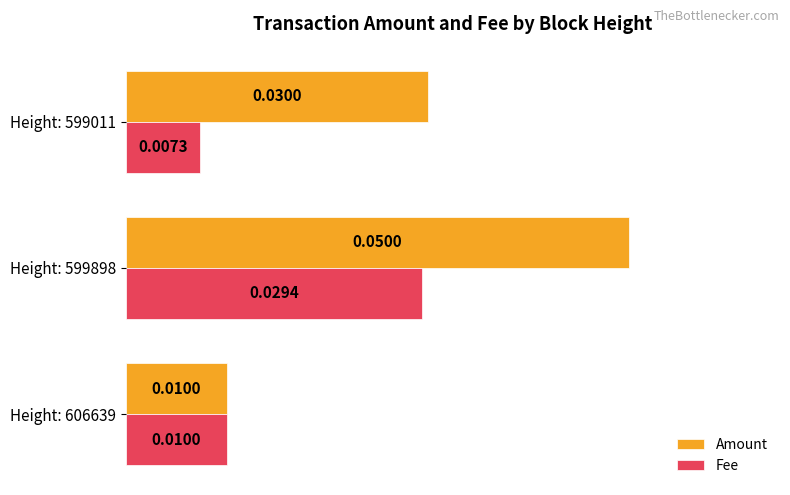

List the series in order of their overall mean, lowest first.

Fee, Amount